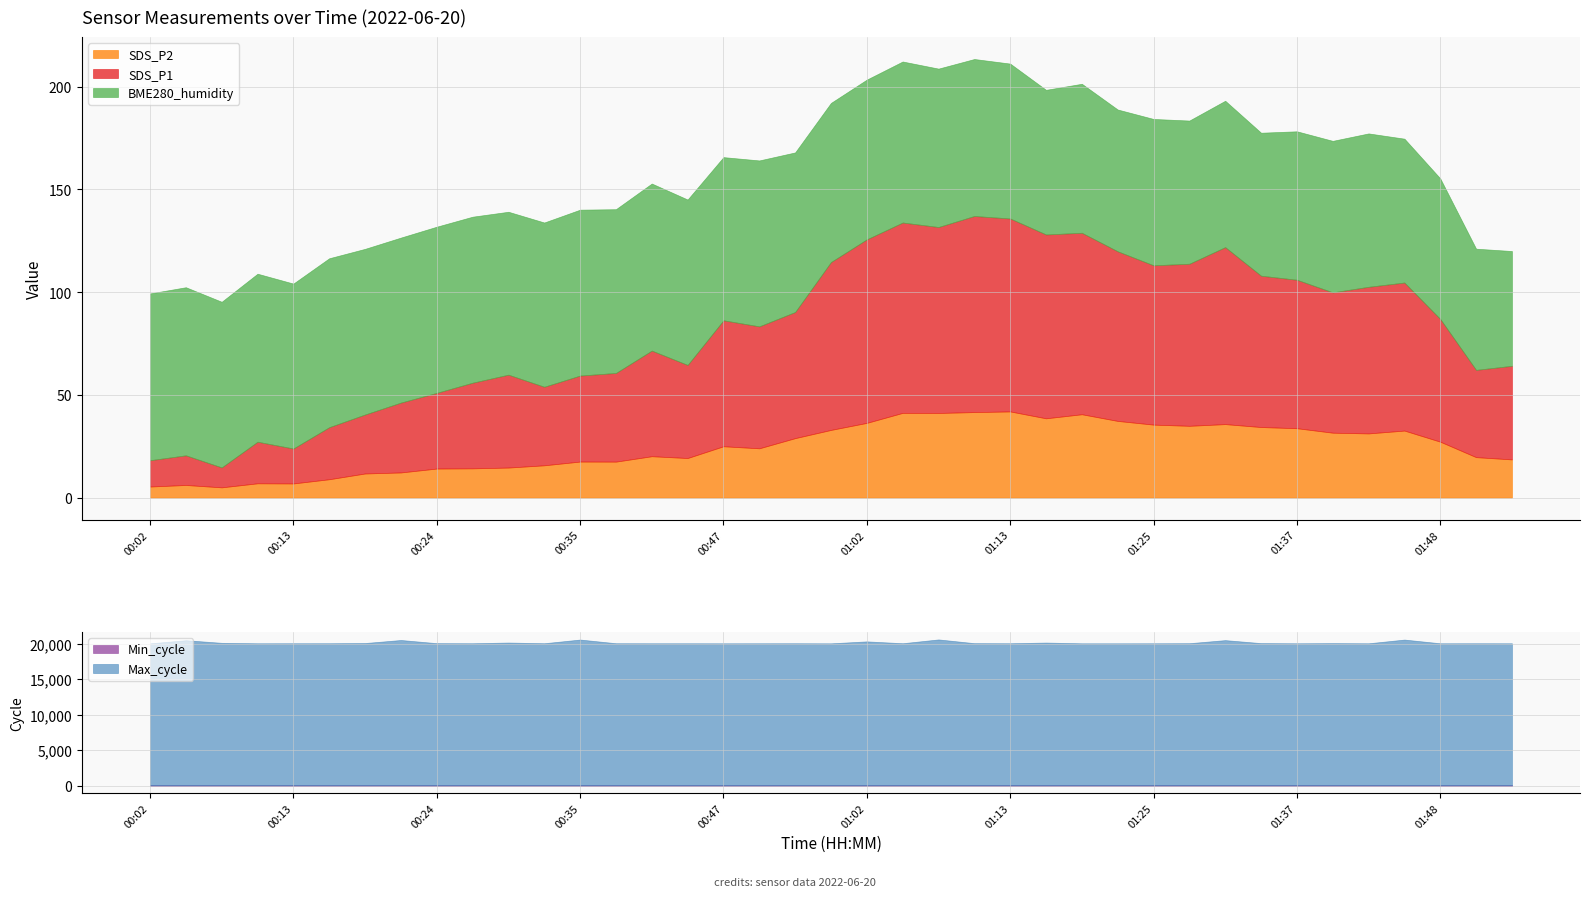

Which category has the lowest value in the Min_cycle series?

00:02